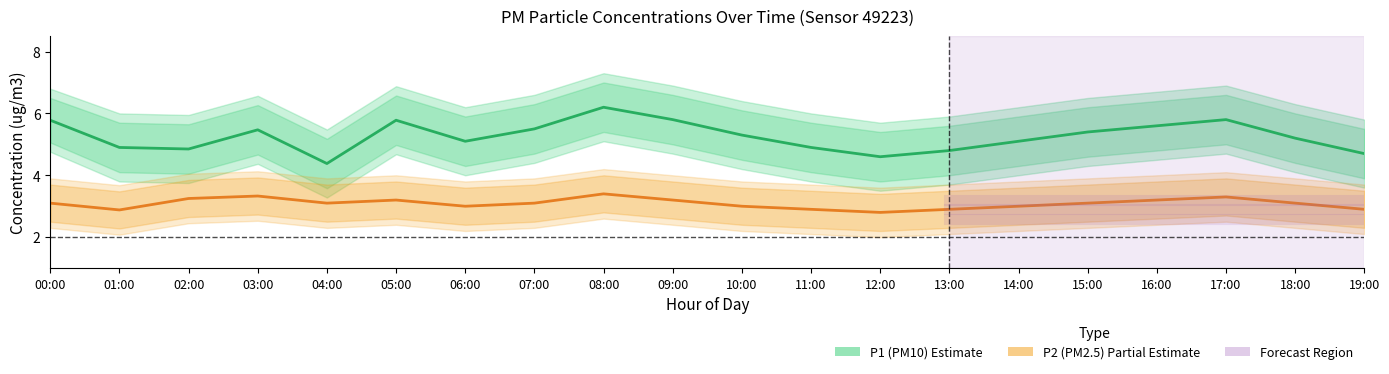

True or false: P1 (PM10) and P2 (PM2.5) intersect in this chart.

False